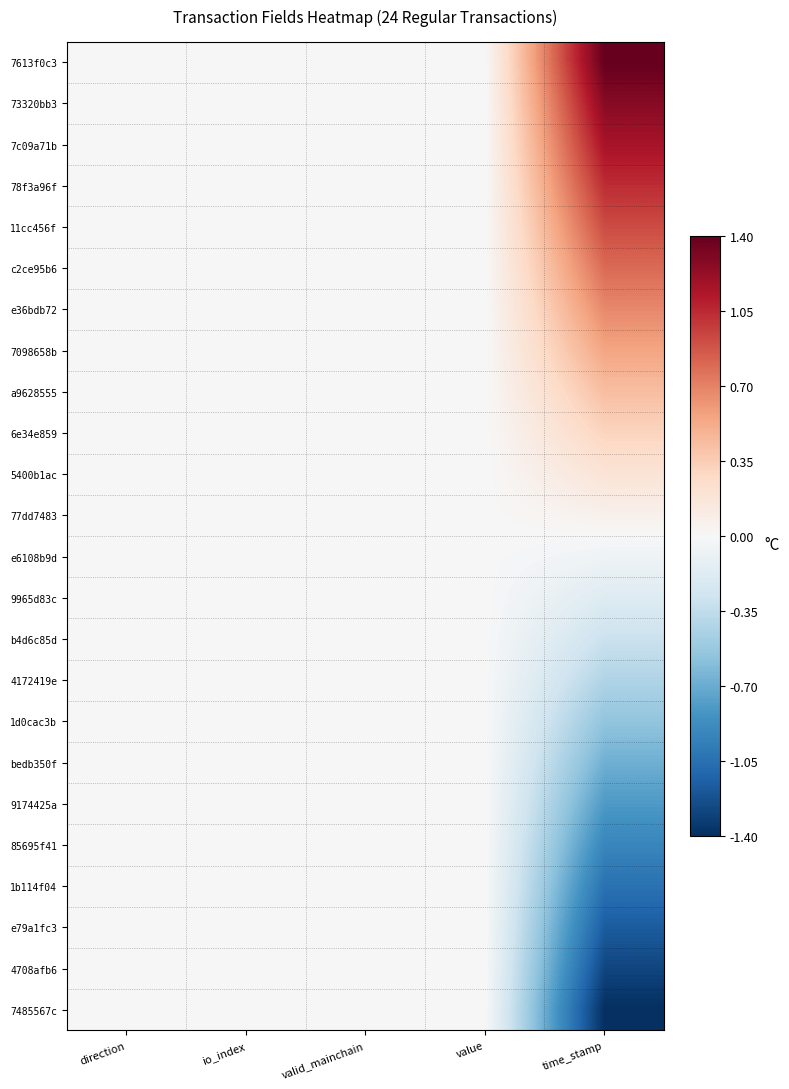

Rank the series at value from highest to lowest value.

7613f0c3, 73320bb3, 7c09a71b, 78f3a96f, 11cc456f, c2ce95b6, e36bdb72, 7098658b, a9628555, 6e34e859, 5400b1ac, 77dd7483, e6108b9d, 9965d83c, b4d6c85d, 4172419e, 1d0cac3b, bedb350f, 9174425a, 85695f41, 1b114f04, e79a1fc3, 4708afb6, 7485567c